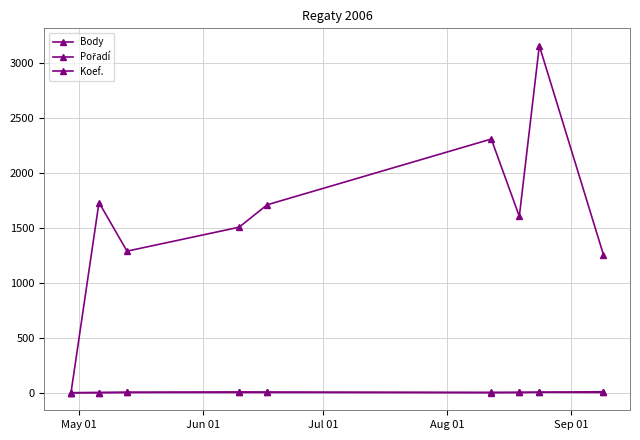

What is the sum of all Koef. values?

34